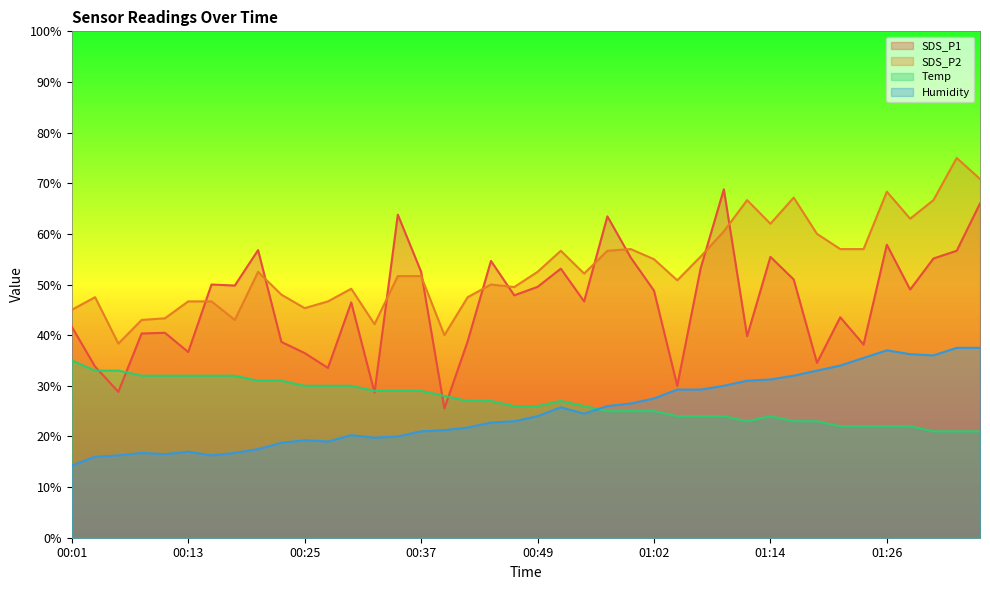

How many lines are shown in the chart?

4